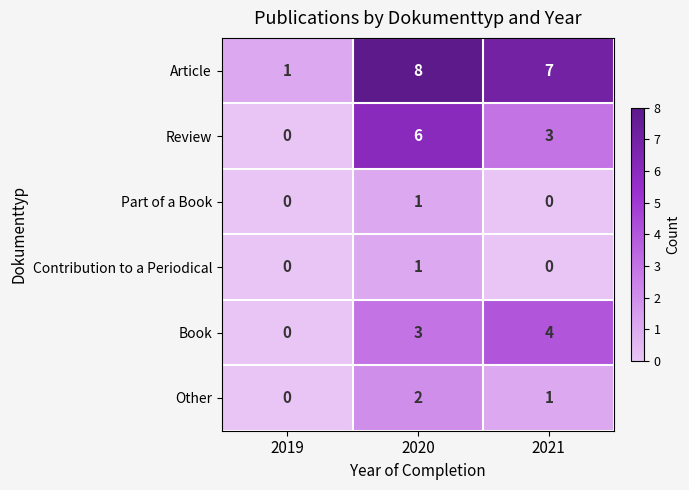

At which category is the sum across all series the highest?

2020